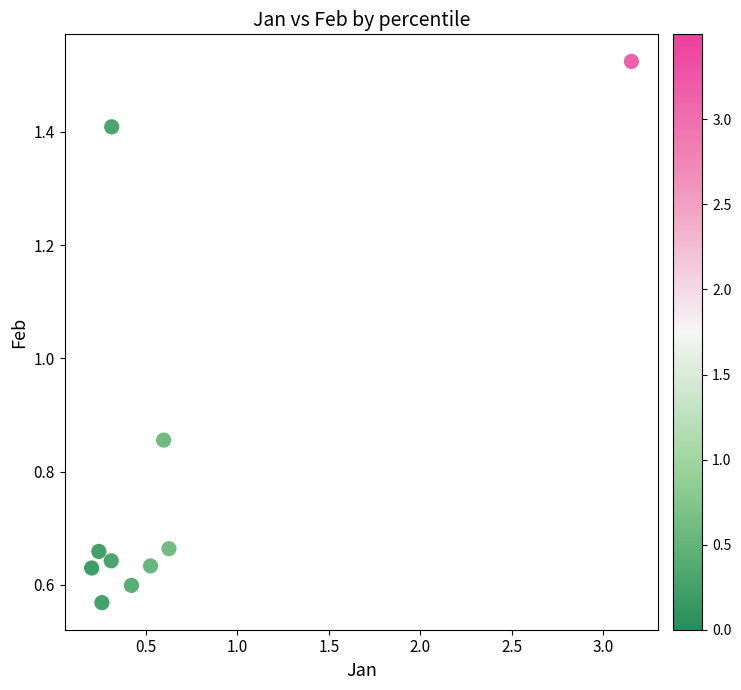

What is the range of X values (max minus min)?

2.9